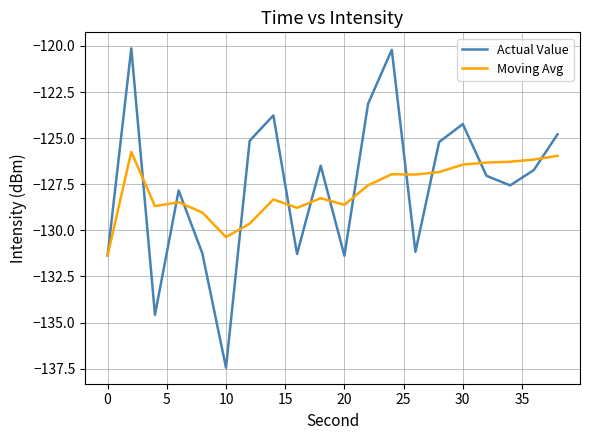

List the series in order of their peak value, lowest first.

Moving Avg, Actual Value